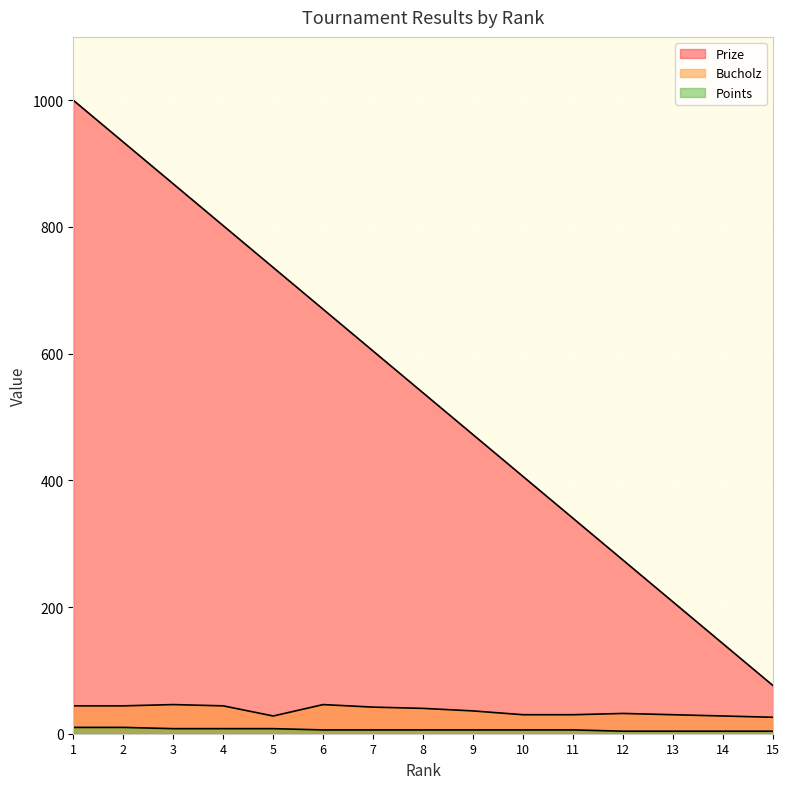

Where does the Prize series first go above 538?

1